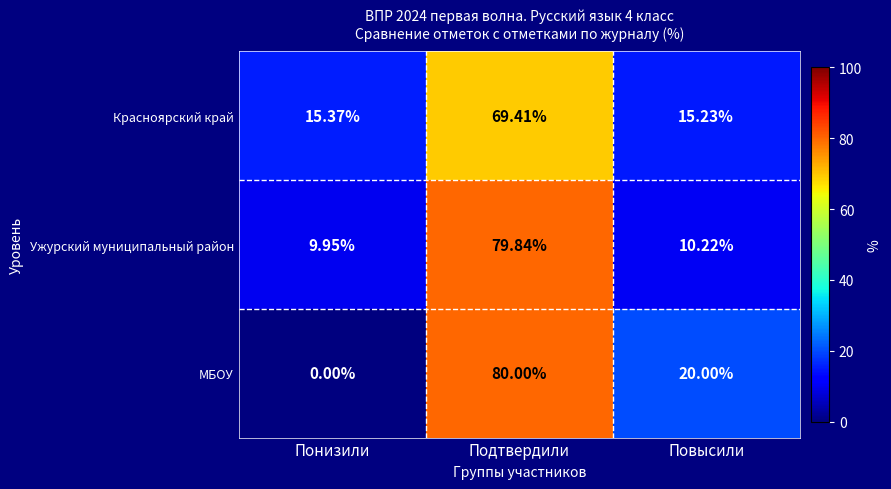

Is the value of МБОУ at Понизили greater than the value of Ужурский муниципальный район at Повысили?

No